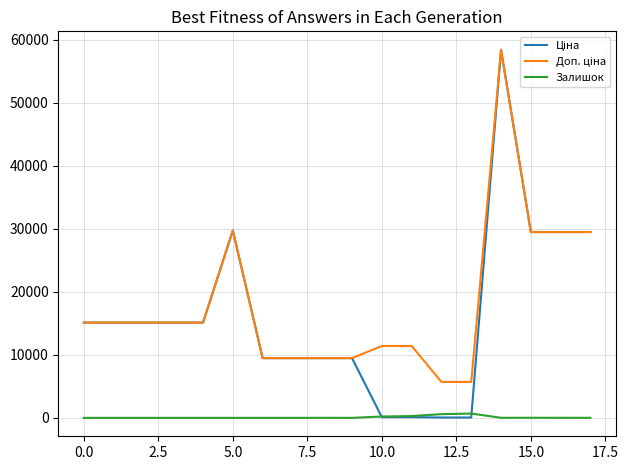

What is the greatest value displayed?

58426.5